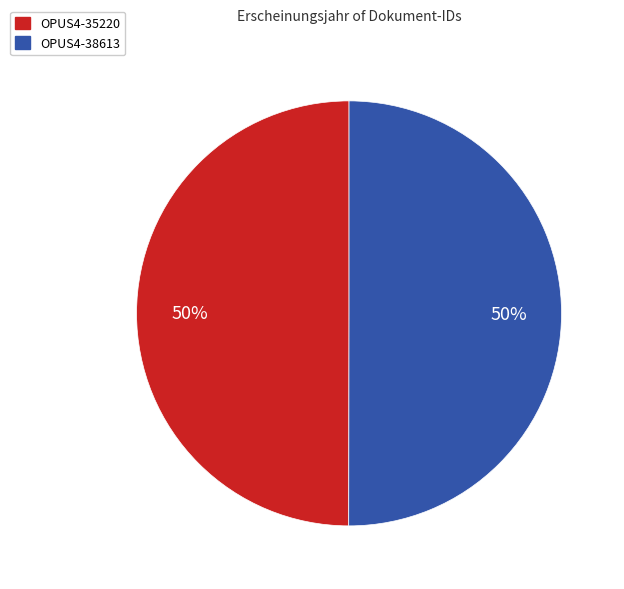

Is it true that OPUS4-35220 is 41% of the pie?

False